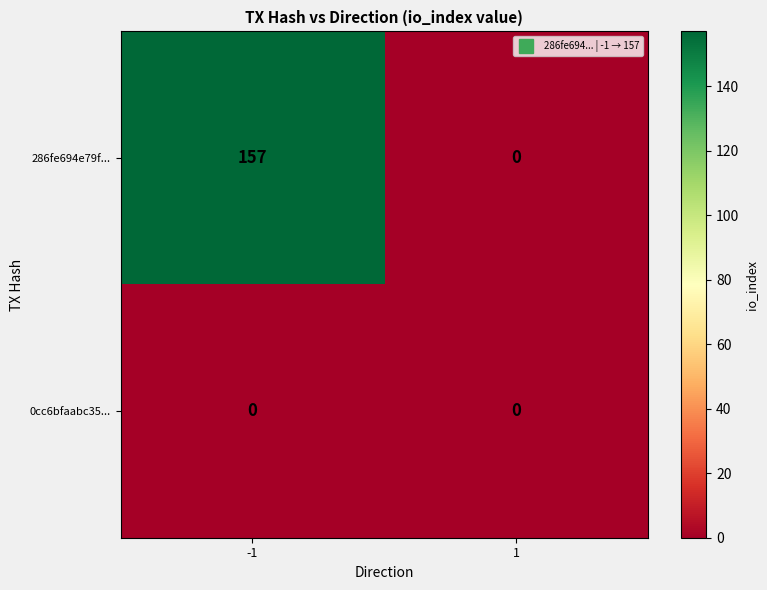

What is the difference between the 286fe694e79f... values at 1 and -1?

157